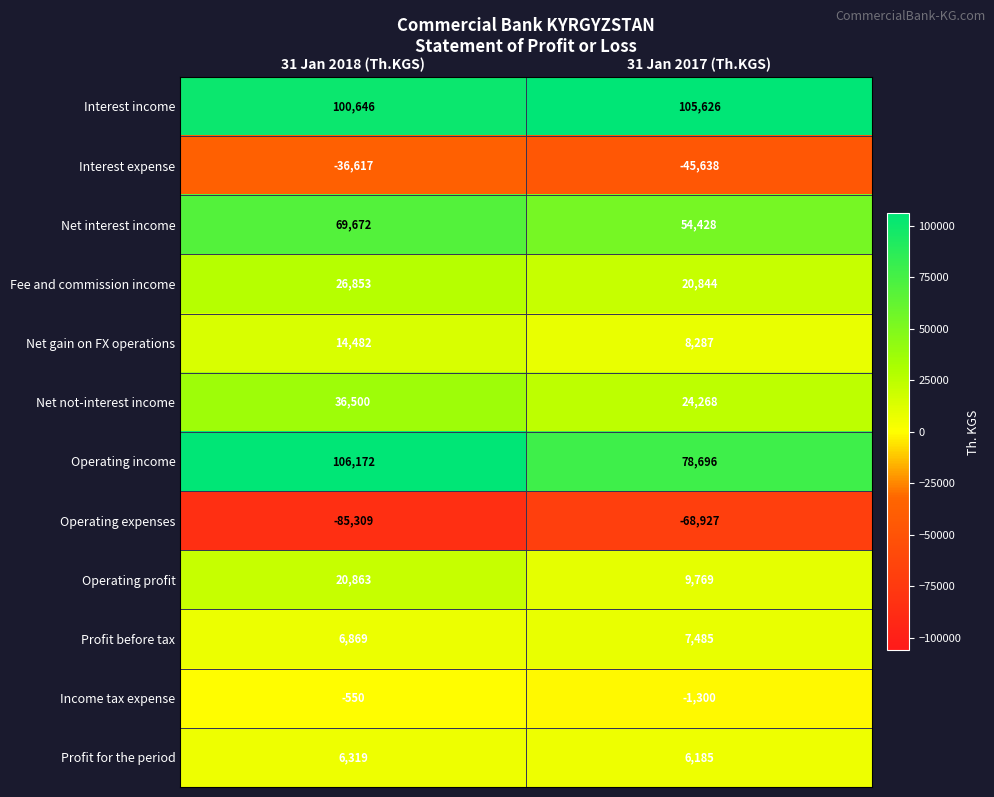

At which category is the sum across all series the highest?

31 Jan 2018 (Th.KGS)